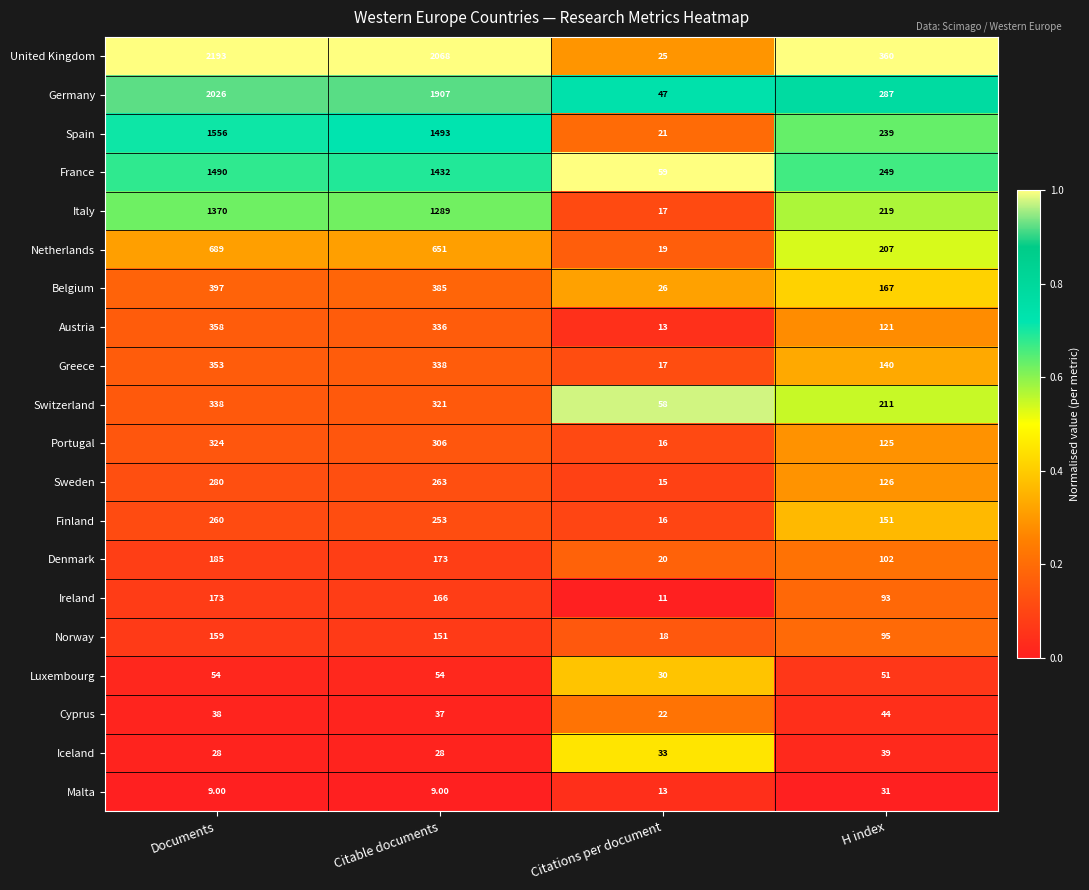

At which label does Spain first exceed 1493?

Documents